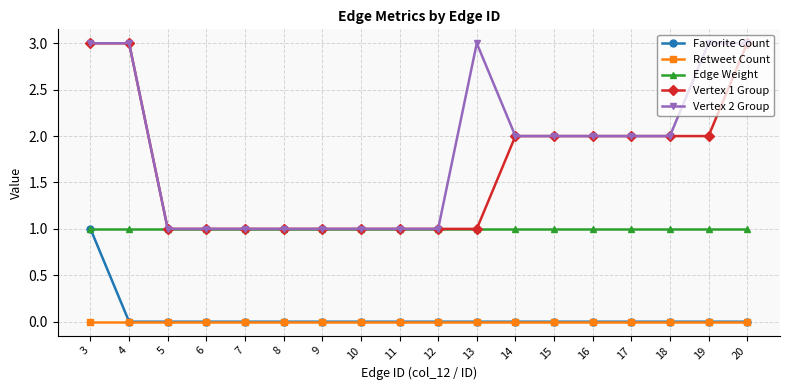

True or false: Retweet Count and Vertex 1 Group cross at least once.

False